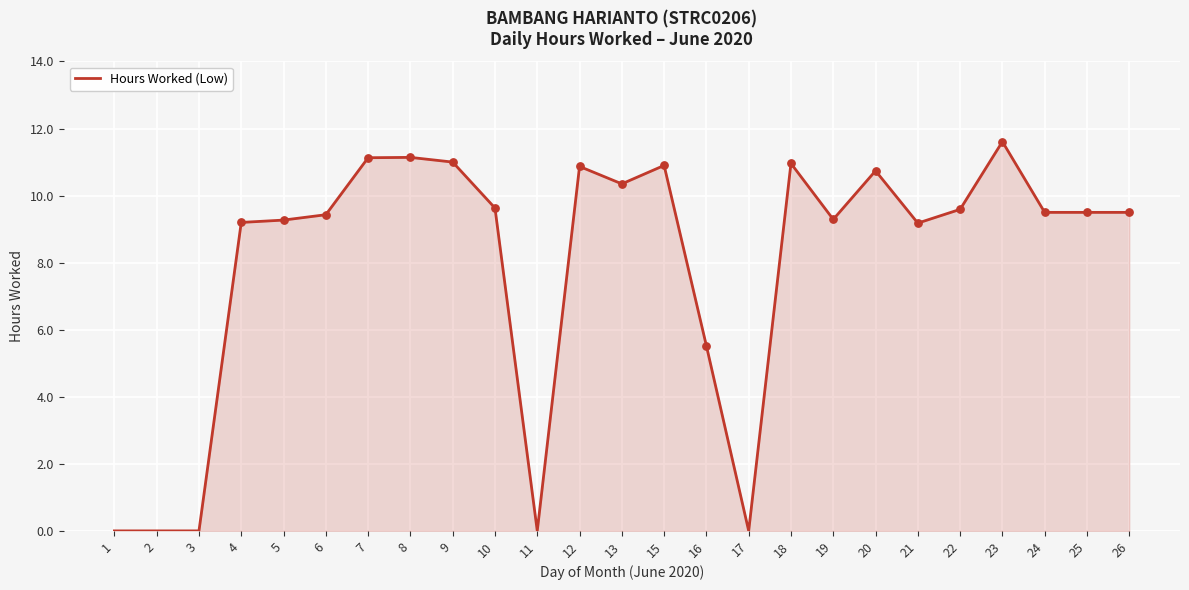

Approximately how many times larger is the value at 10 compared to 8?

0.9